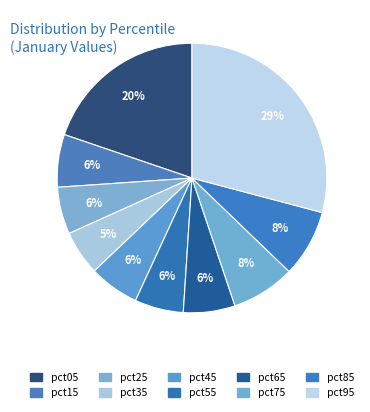

Is pct85 the majority of the pie?

No